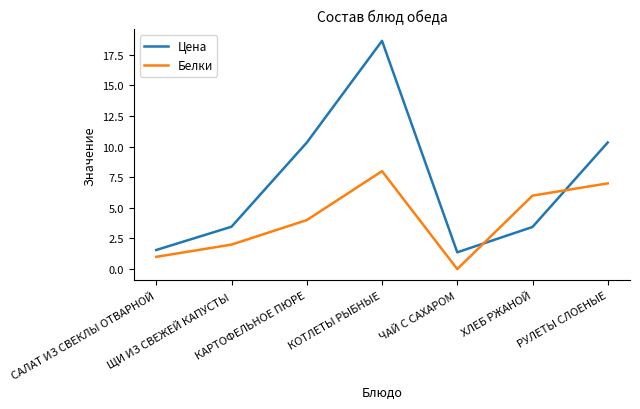

True or false: Белки has more than 1 interior local peaks.

False